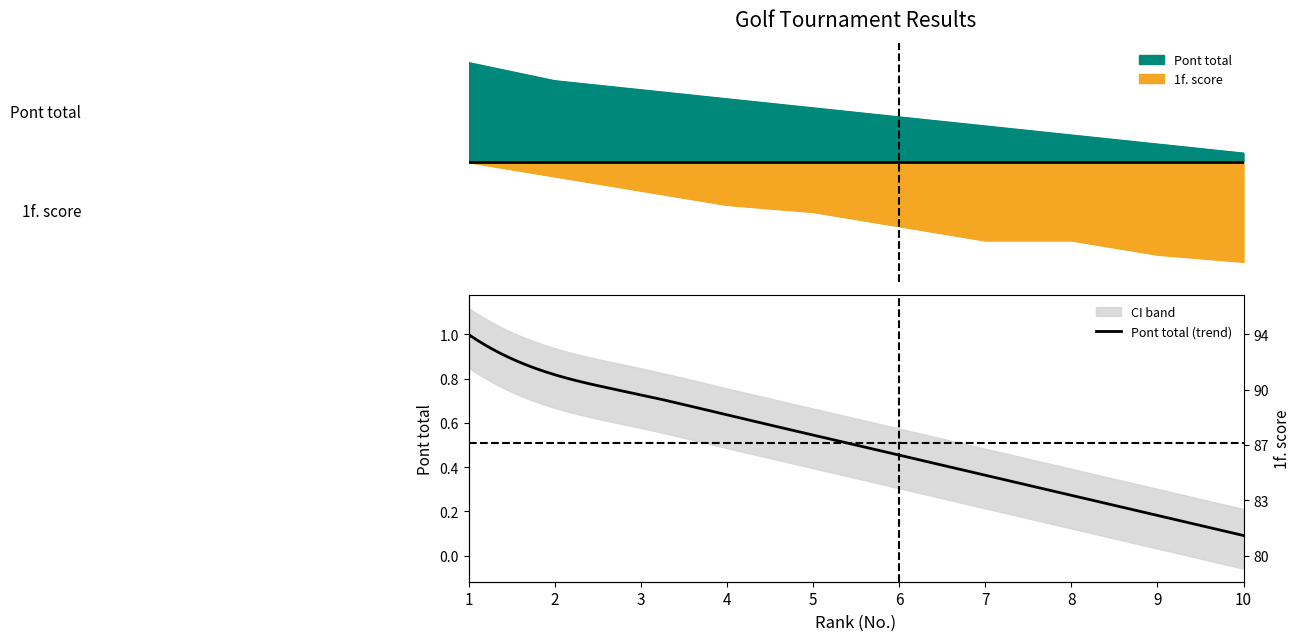

How many categories are shown in the chart?

10